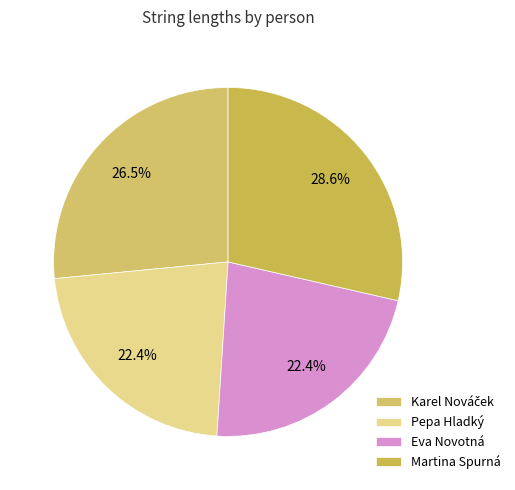

Is there any slice that represents more than half of the pie?

No